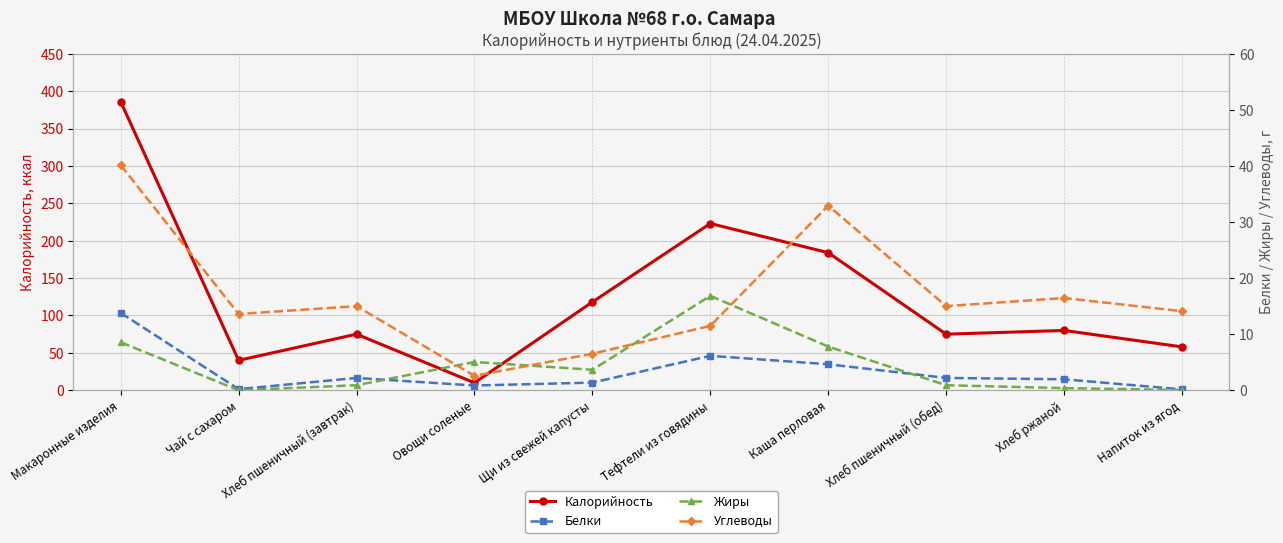

What is the greatest value displayed?

386.0